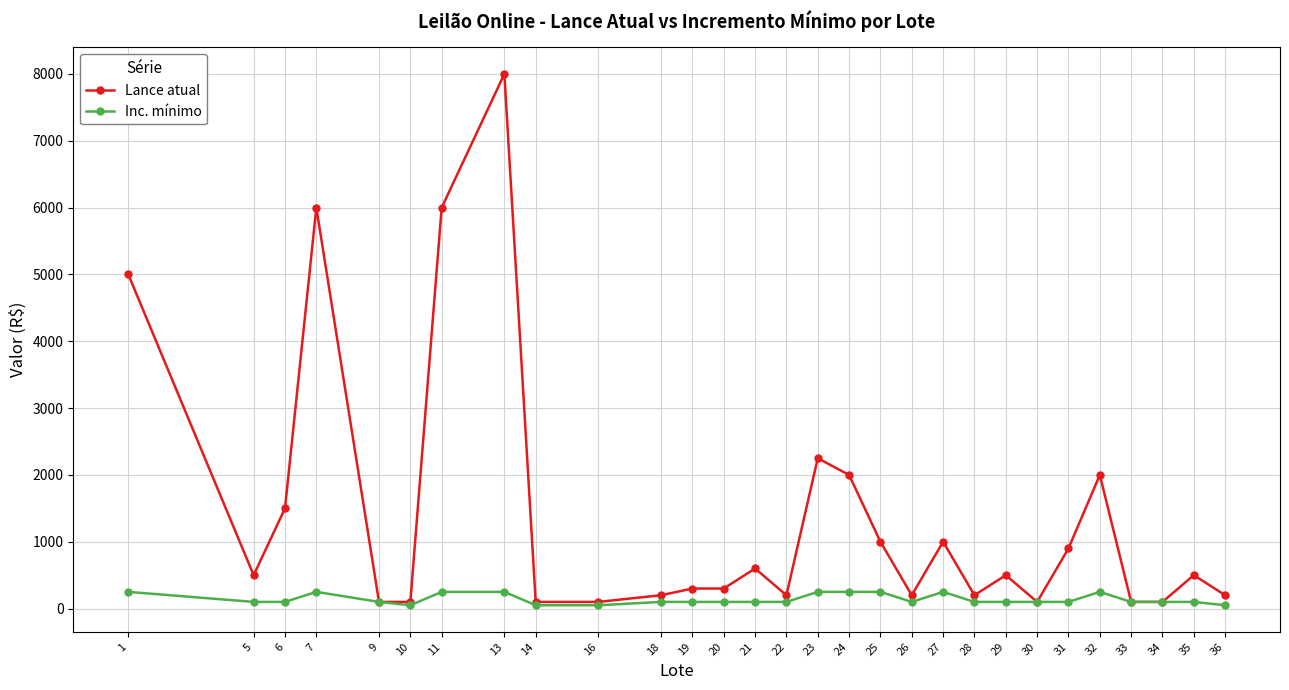

What is the sum of the Lance atual values at 10 and 23?

2350